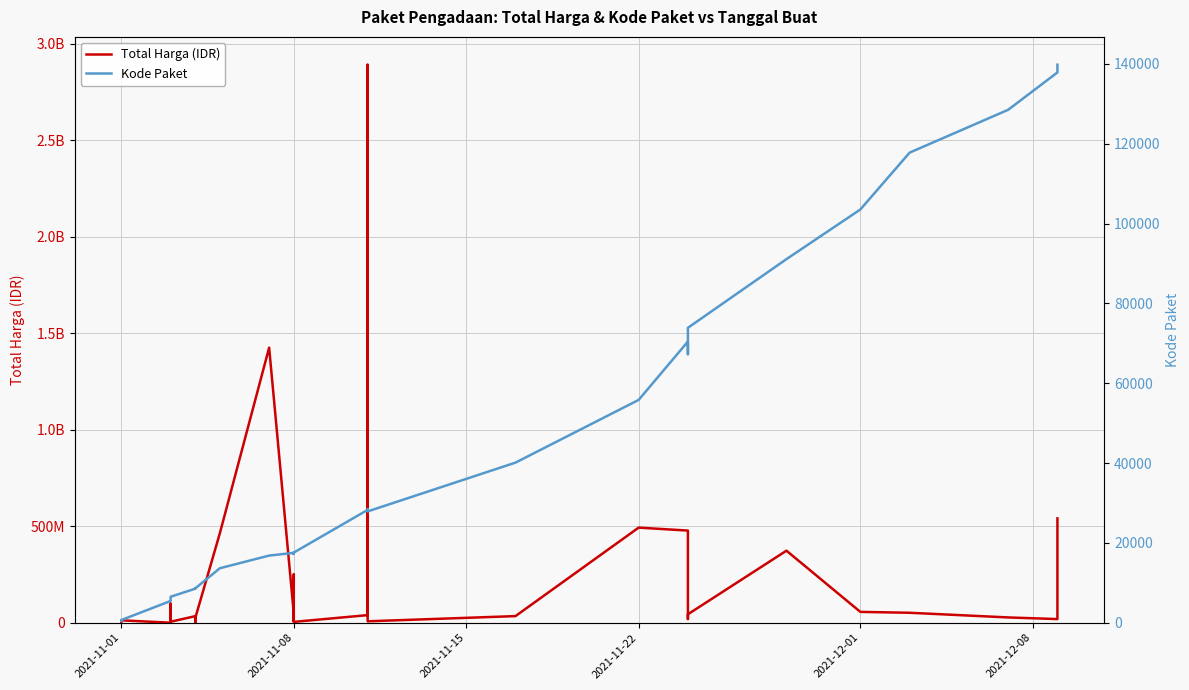

Count the number of categories in the chart.

35